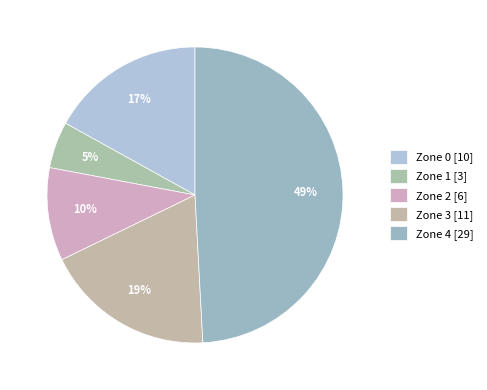

How many segments does this pie chart have?

5